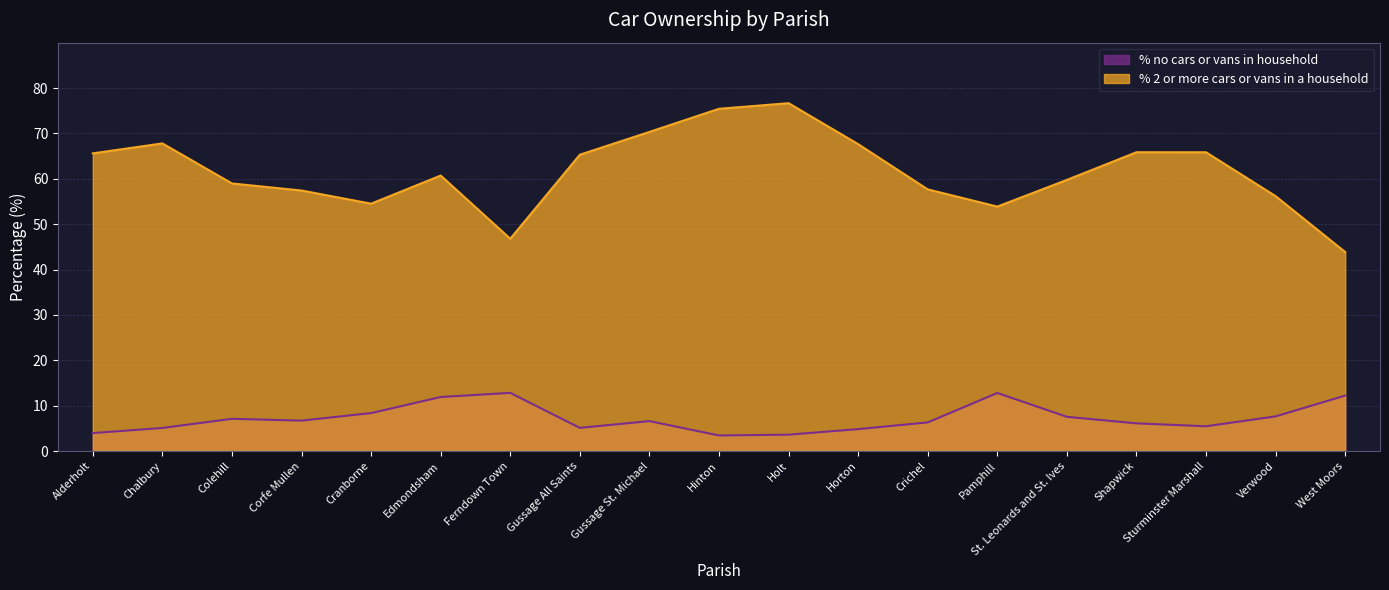

How many interior local valleys does the % no cars or vans in household series have?

4